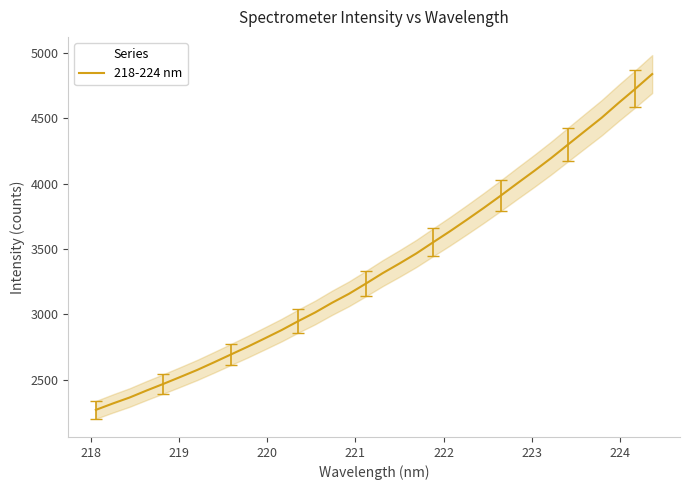

What is the greatest value displayed?

4838.2